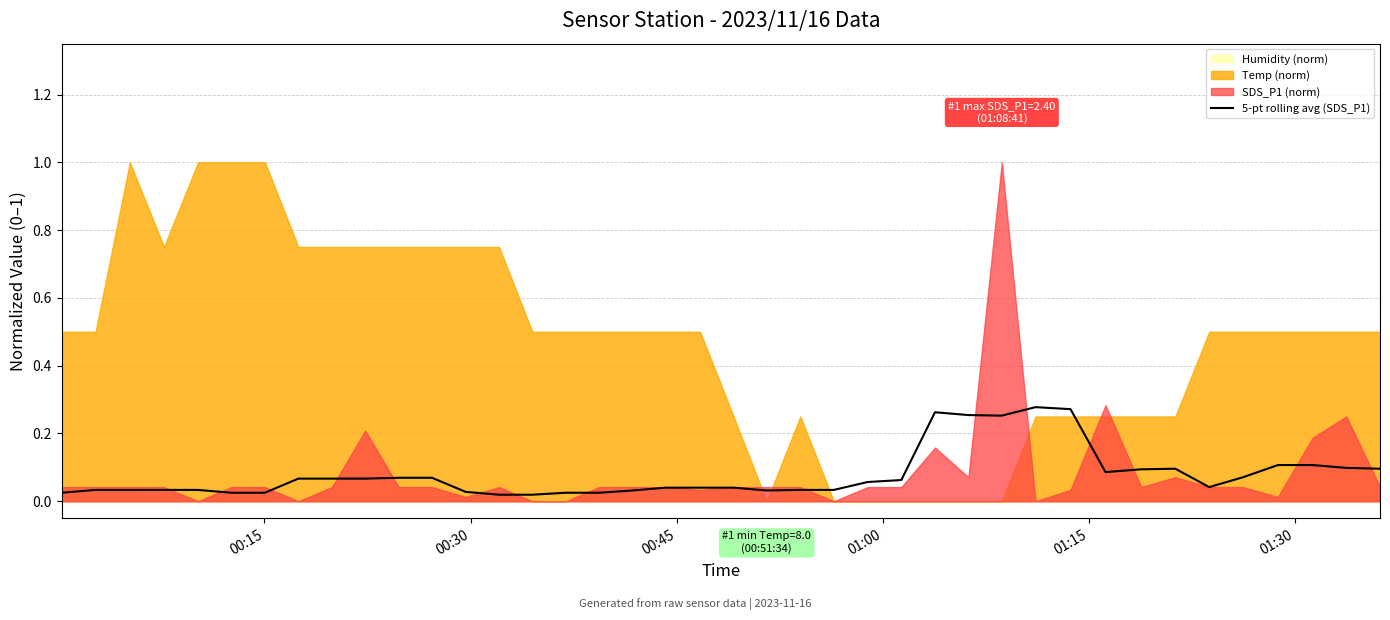

What is the difference between the second highest and minimum values?

0.3